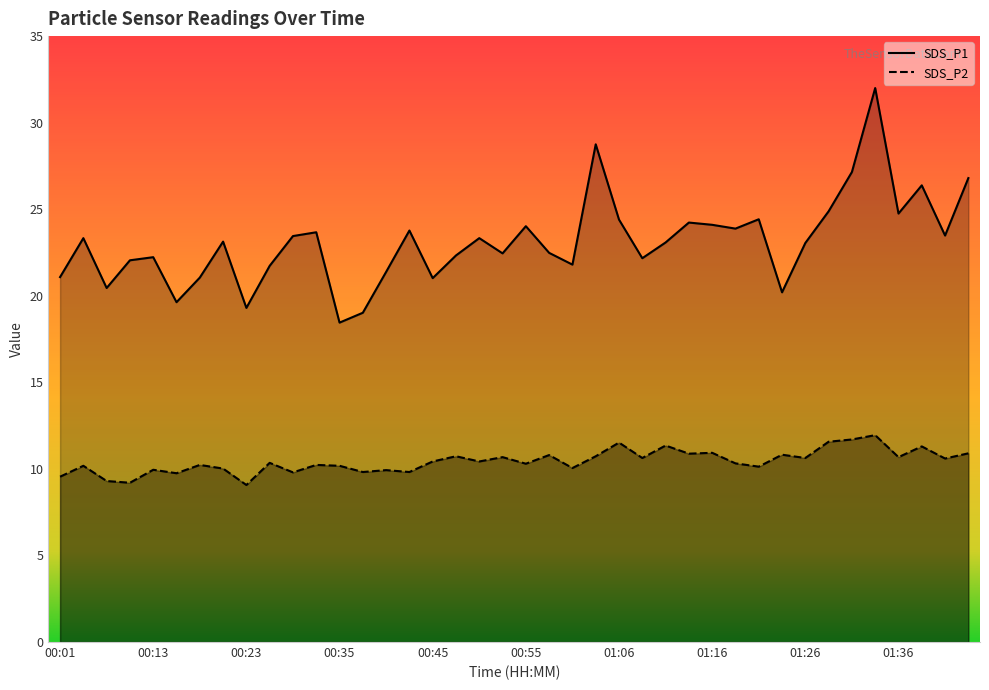

Count the number of categories in the chart.

40